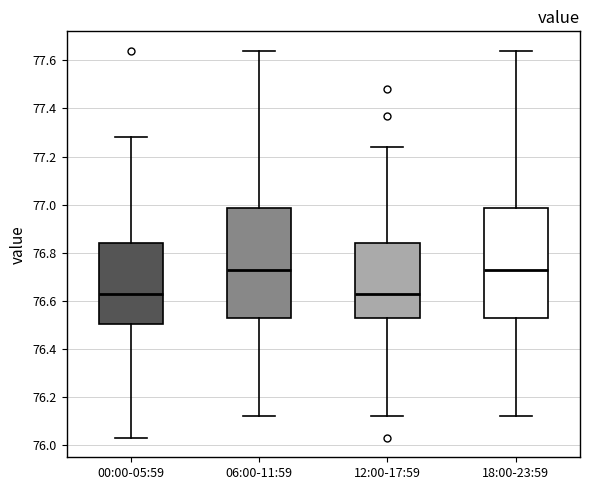

Reading left to right, read every box against the y-axis: the position of its median line, the range the box covers, and the ends of its whiskers. The values are not printed on the chart, so give them approximately, as read against the axis.

00:00-05:59: median 76.64, box 76.50 to 76.84, whiskers 76.04 to 77.28
06:00-11:59: median 76.74, box 76.54 to 76.98, whiskers 76.12 to 77.64
12:00-17:59: median 76.64, box 76.54 to 76.84, whiskers 76.12 to 77.24
18:00-23:59: median 76.74, box 76.54 to 76.98, whiskers 76.12 to 77.64